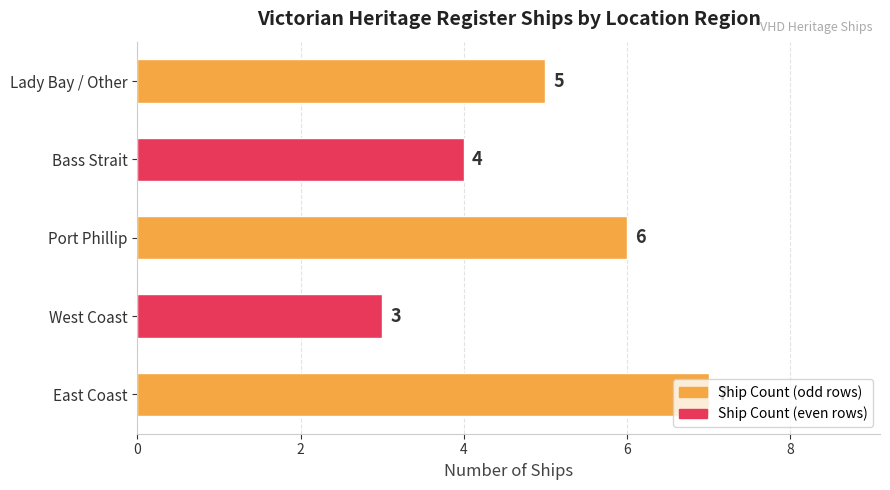

Does the chart contain stacked bars?

No